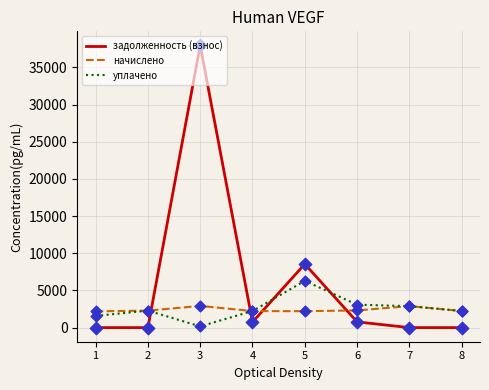

Which series has the largest total across all categories?

задолженность (взнос)